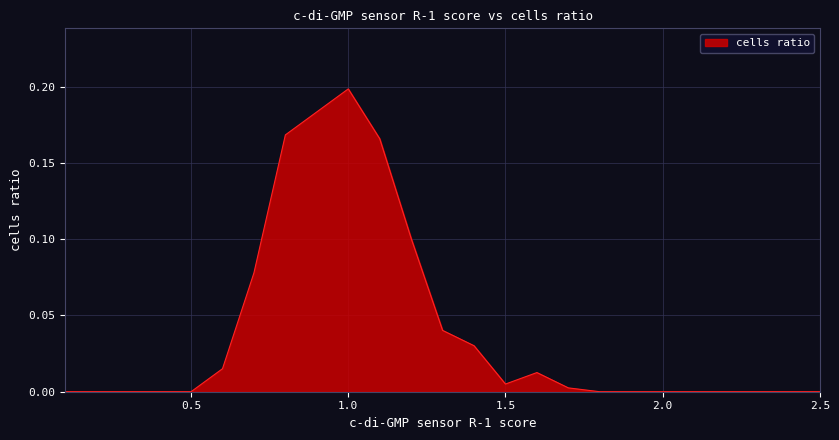

Where is the first local minimum?

1.5